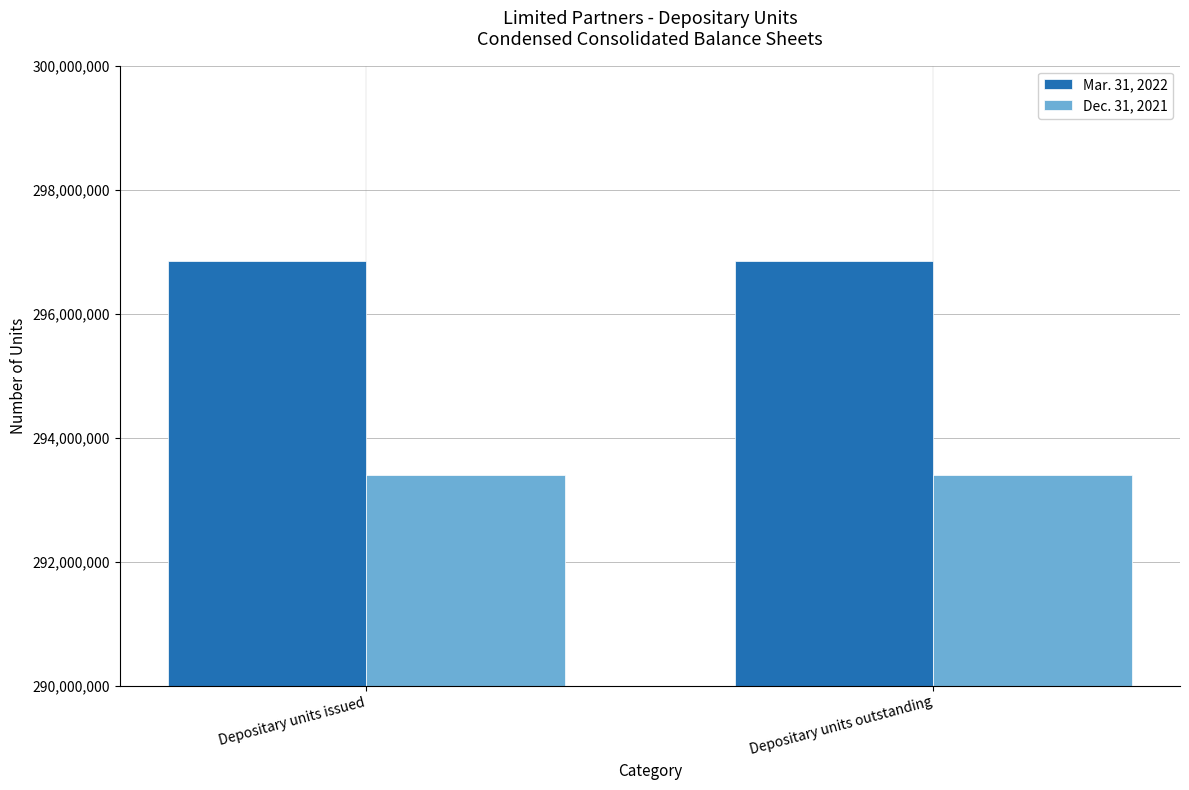

At Depositary units issued, list the series in order from smallest to largest.

Dec. 31, 2021, Mar. 31, 2022